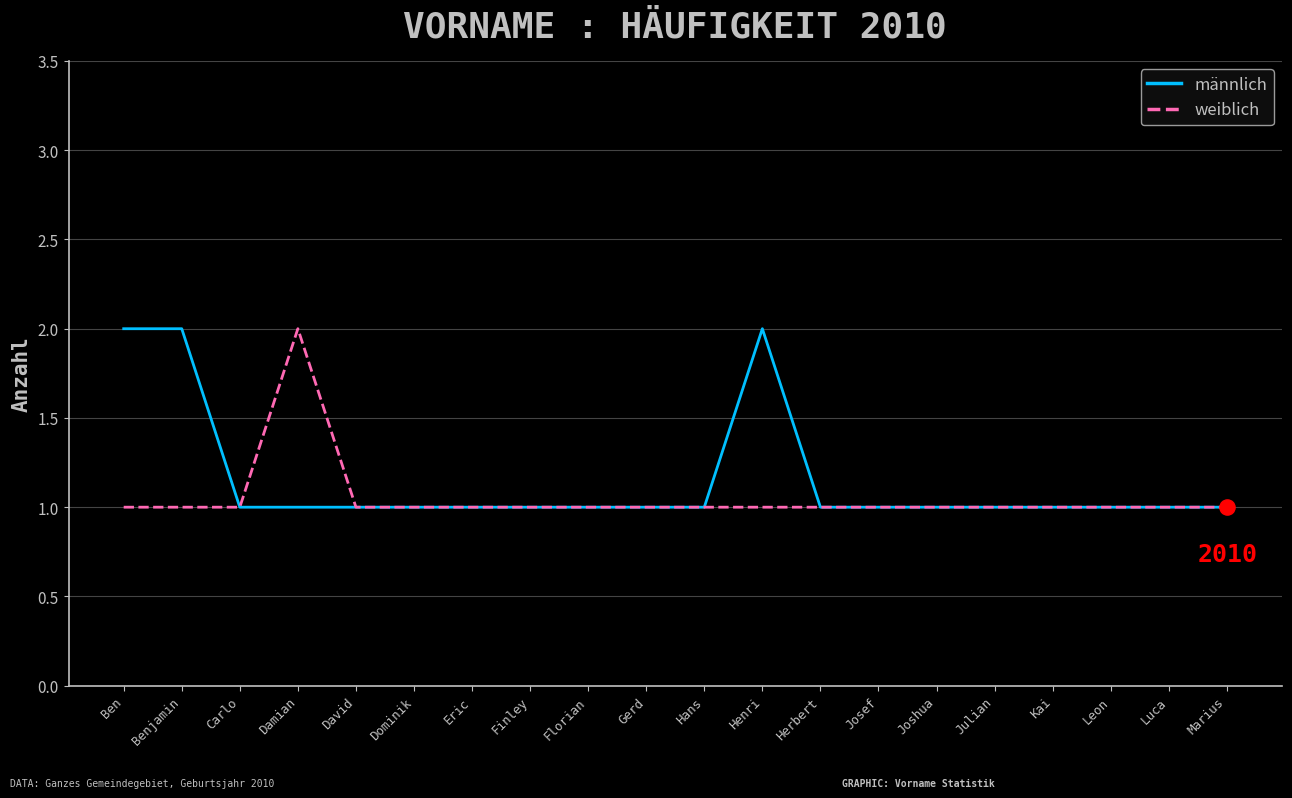

What is the total value across all series at Marius?

2